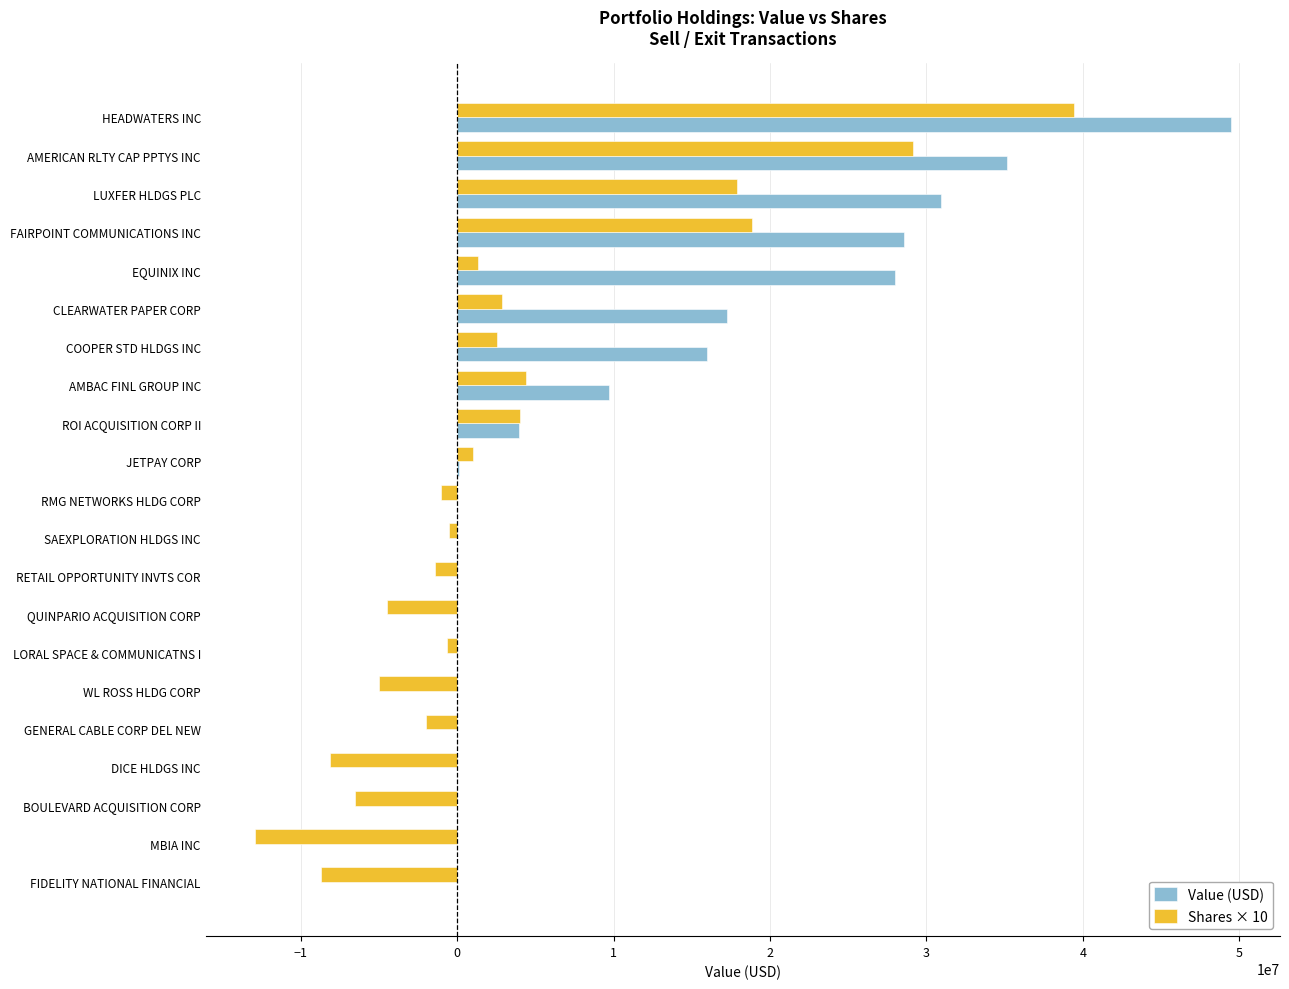

Which series has the largest total across all categories?

Value (USD)